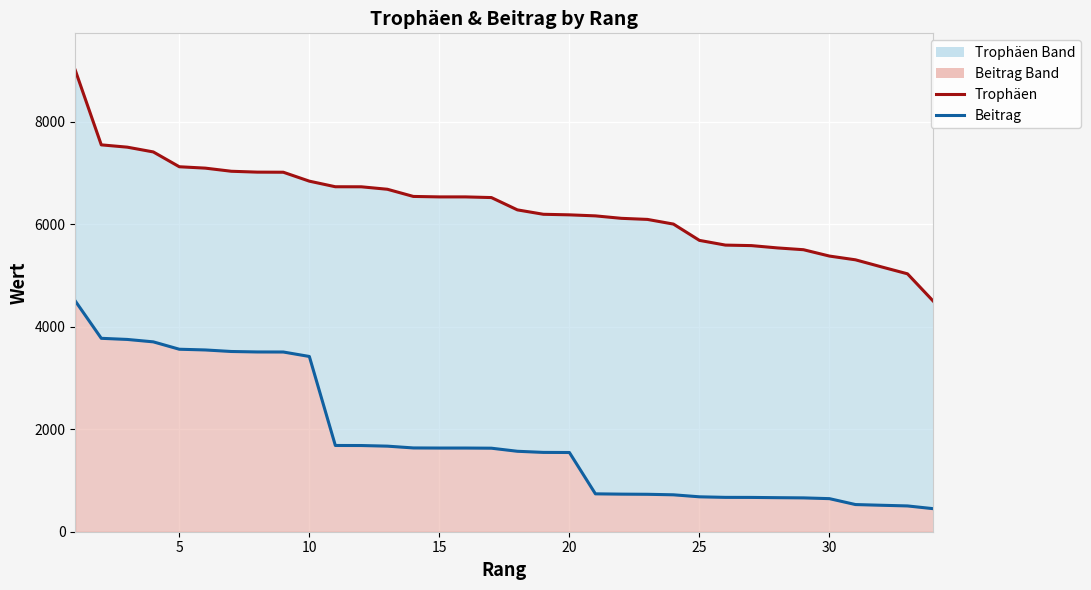

Reading right to left, what are all the values shown in this chart?

Trophäen: 4492	5030	5165	5303	5376	5500	5535	5580	5590	5682	6000	6091	6112	6160	6180	6191	6277	6517	6530	6530	6539	6679	6727	6728	6837	7011	7013	7030	7091	7118	7407	7500	7545	9000
Beitrag: 449	503	516	530	645	660	664	669	670	681	720	730	733	739	1545	1547	1569	1629	1632	1632	1634	1669	1681	1682	3418	3505	3506	3515	3545	3559	3703	3750	3772	4500